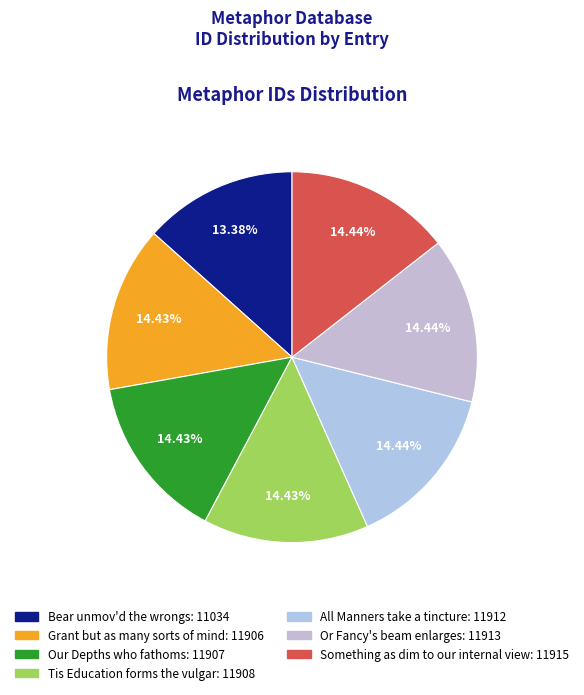

Does All Manners take a tincture account for over 50% of the chart?

No